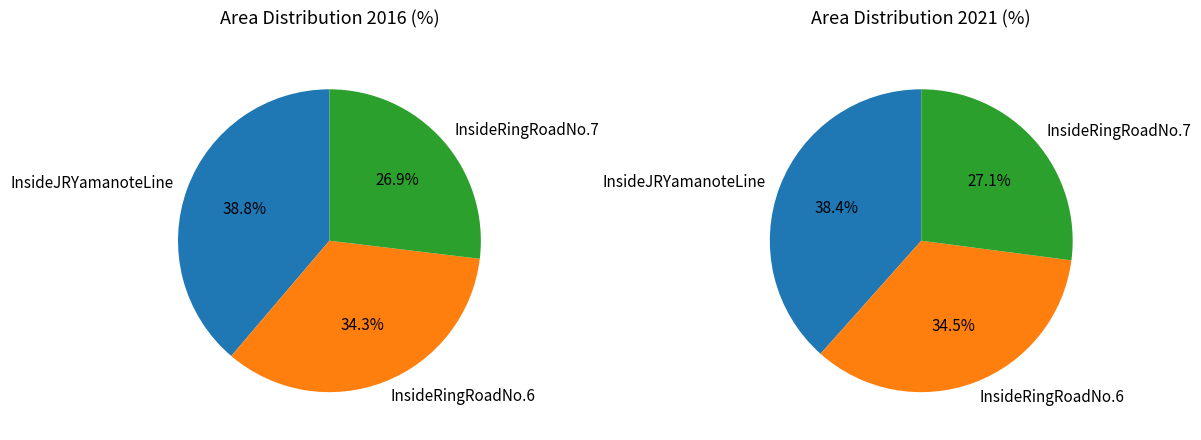

To the nearest percent, what is the difference between the largest and smallest slice percentages?

11%